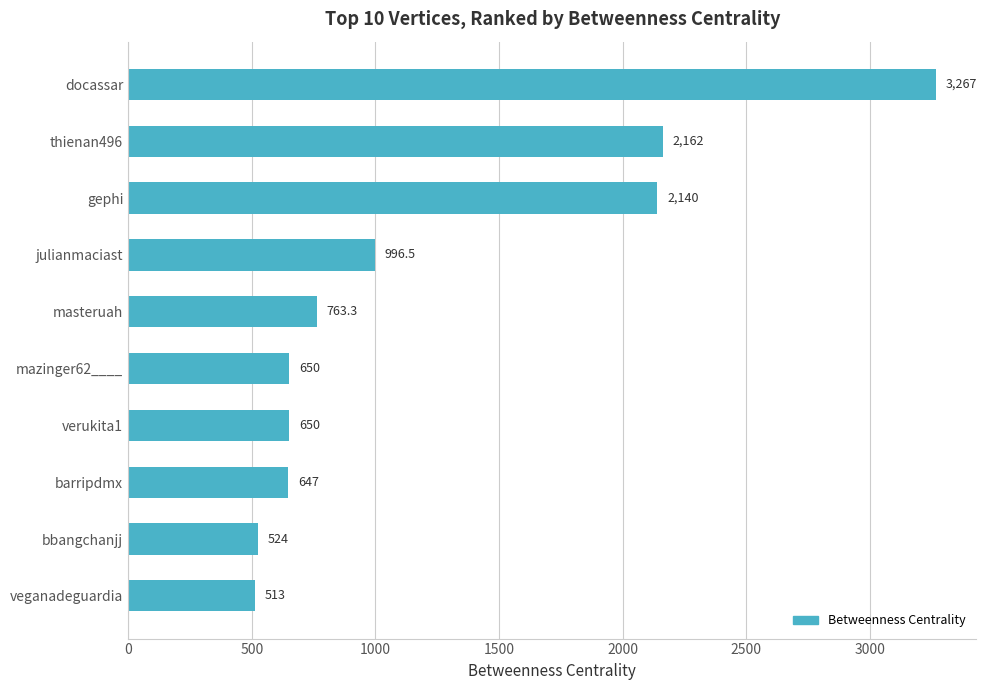

What is the change in value from docassar to thienan496?

-1105.0